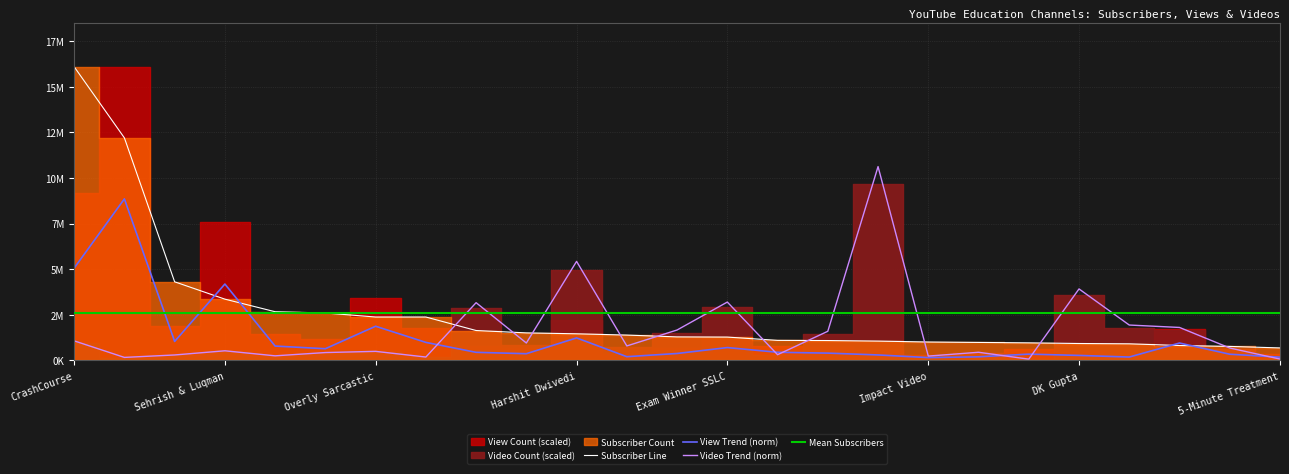

At which label does Subscriber Count first exceed 1290000?

CrashCourse